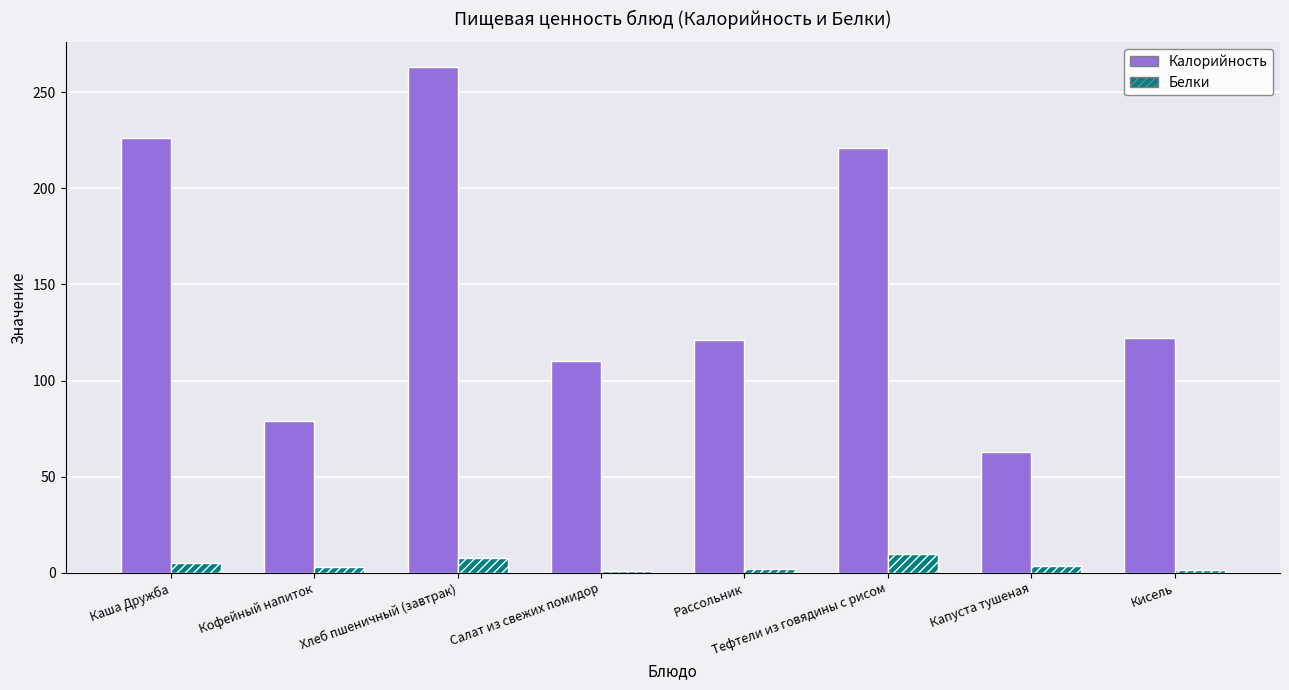

Are the bars horizontal?

No